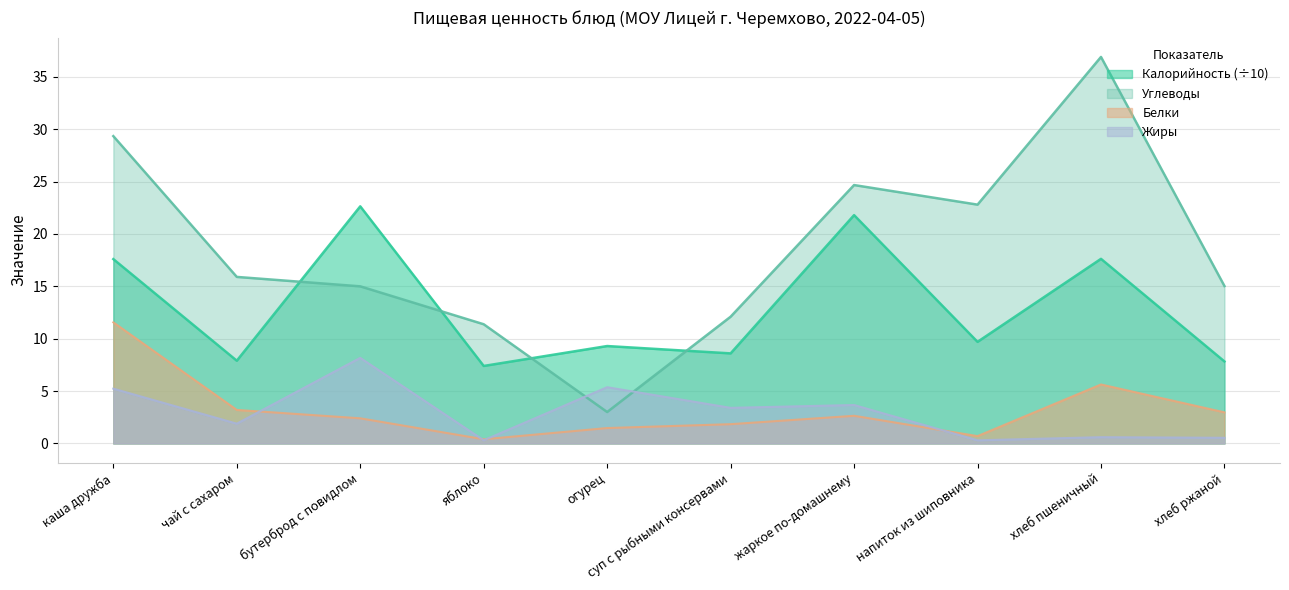

Reading left to right, what are all the values shown in this chart?

Калорийность: каша дружба=17.6	чай с сахаром=7.9	бутерброд с повидлом=22.6	яблоко=7.4	огурец=9.3	суп с рыбными консервами=8.6	жаркое по-домашнему=21.8	напиток из шиповника=9.7	хлеб пшеничный=17.6	хлеб ржаной=7.8
Белки: каша дружба=11.6	чай с сахаром=3.2	бутерброд с повидлом=2.4	яблоко=0.4	огурец=1.5	суп с рыбными консервами=1.8	жаркое по-домашнему=2.6	напиток из шиповника=0.7	хлеб пшеничный=5.6	хлеб ржаной=3.0
Жиры: каша дружба=5.2	чай с сахаром=1.9	бутерброд с повидлом=8.2	яблоко=0.3	огурец=5.4	суп с рыбными консервами=3.4	жаркое по-домашнему=3.7	напиток из шиповника=0.3	хлеб пшеничный=0.6	хлеб ржаной=0.5
Углеводы: каша дружба=29.3	чай с сахаром=15.9	бутерброд с повидлом=15.0	яблоко=11.4	огурец=3.0	суп с рыбными консервами=12.1	жаркое по-домашнему=24.7	напиток из шиповника=22.8	хлеб пшеничный=36.9	хлеб ржаной=15.0